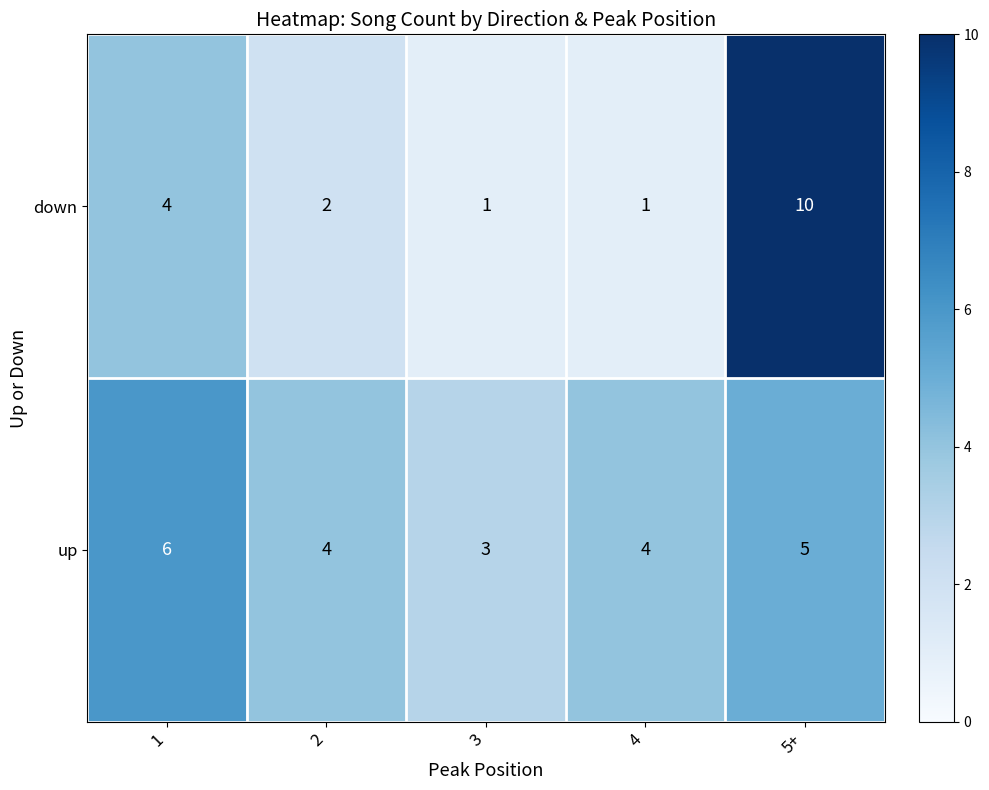

Which series has the largest range (max minus min)?

down